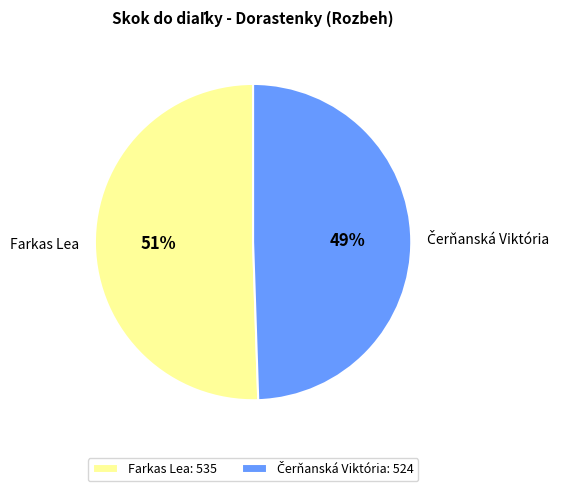

Is there any slice that represents more than half of the pie?

Yes